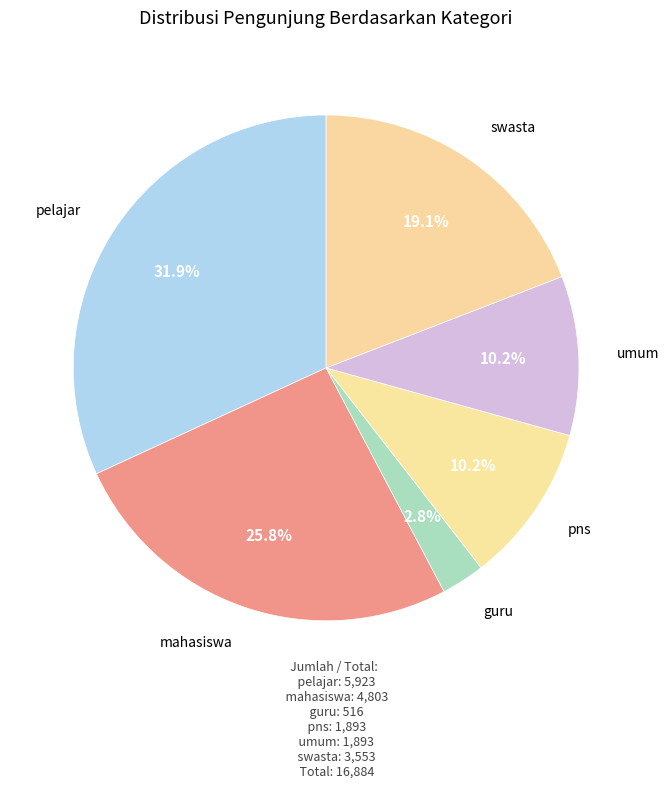

Which slice is the largest?

pelajar